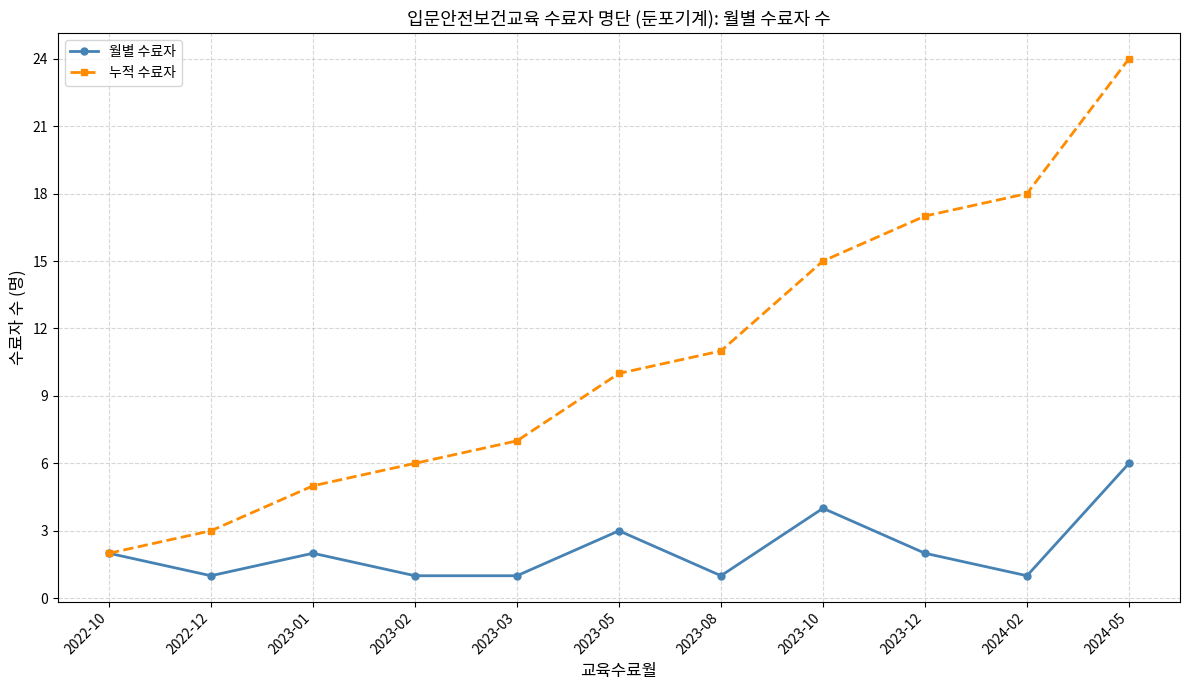

Between 2023-05 and 2023-12, which series saw the biggest shift?

누적 수료자